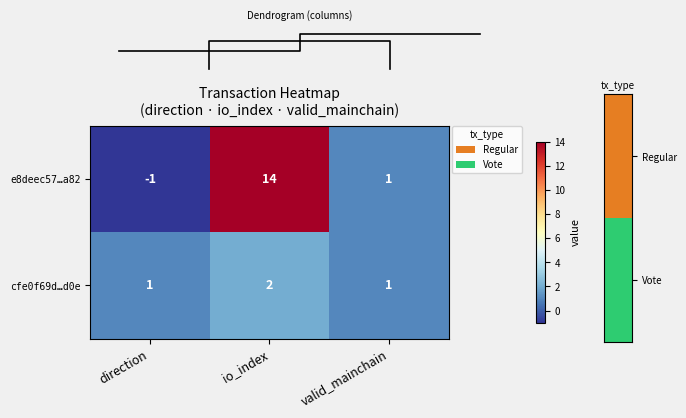

Between io_index and direction, which is larger?

io_index